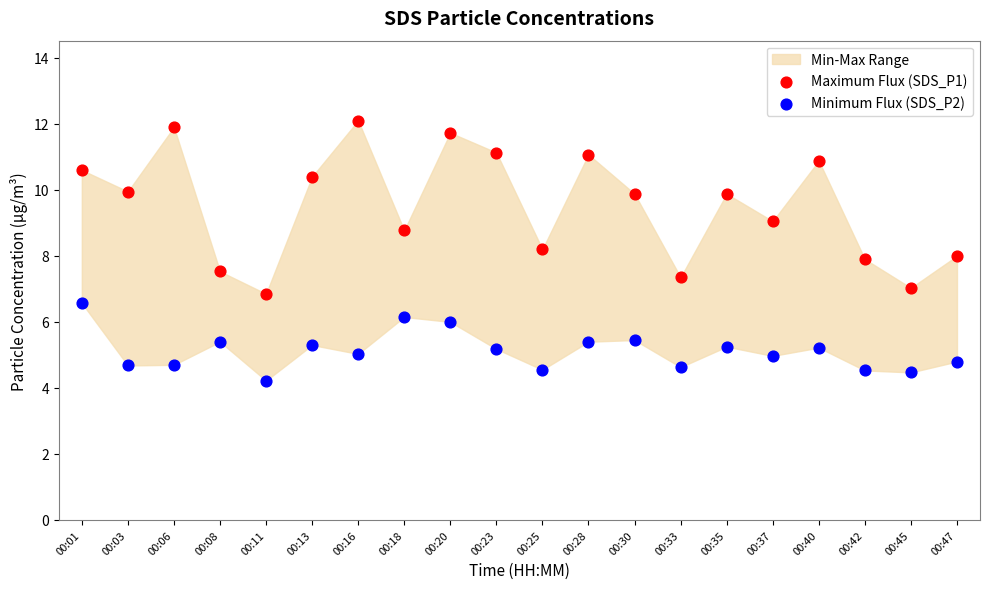

Which series reaches the minimum Y coordinate?

Minimum Flux (SDS_P2)